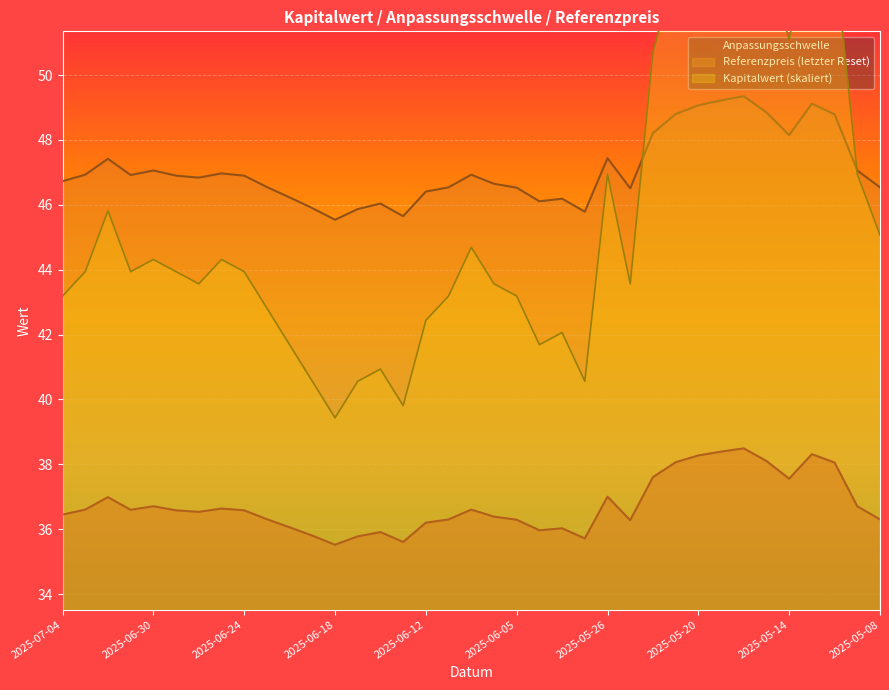

What is the label of the 4th point from the left?

2025-07-01